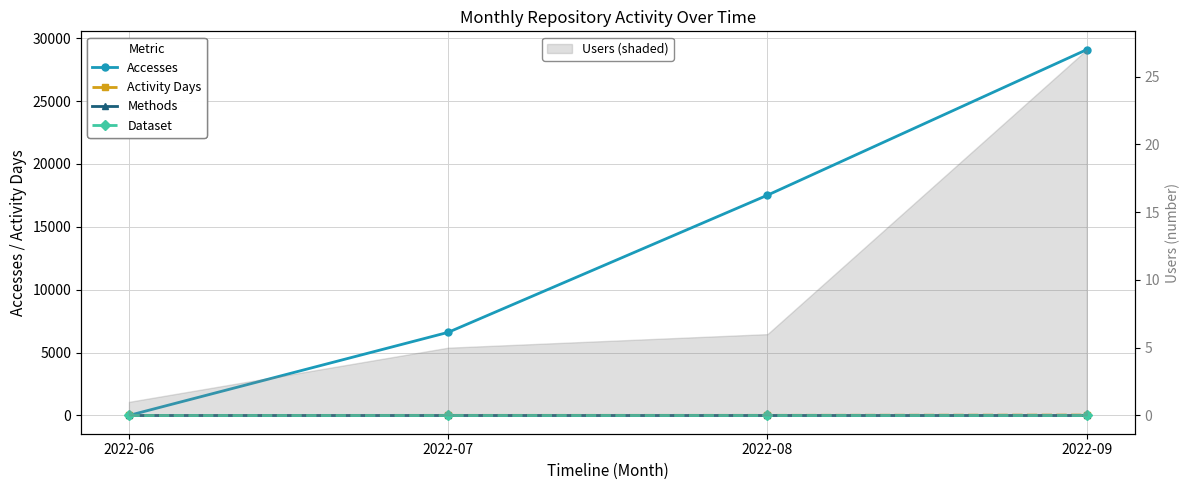

How many values in the Accesses series exceed 17521?

1